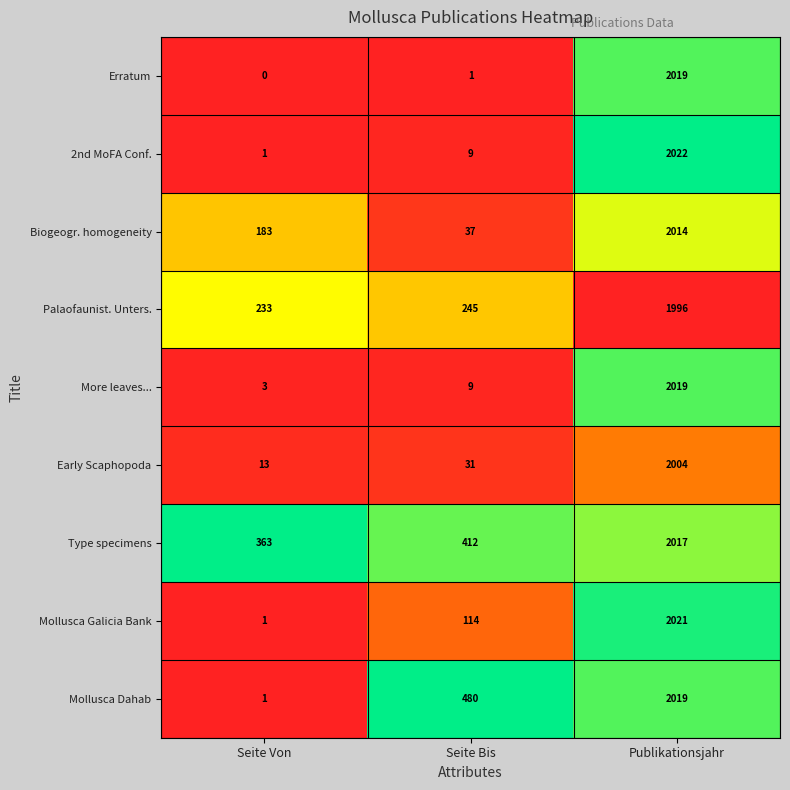

True or false: Mollusca Dahab has a value of 1 at Seite Von.

True